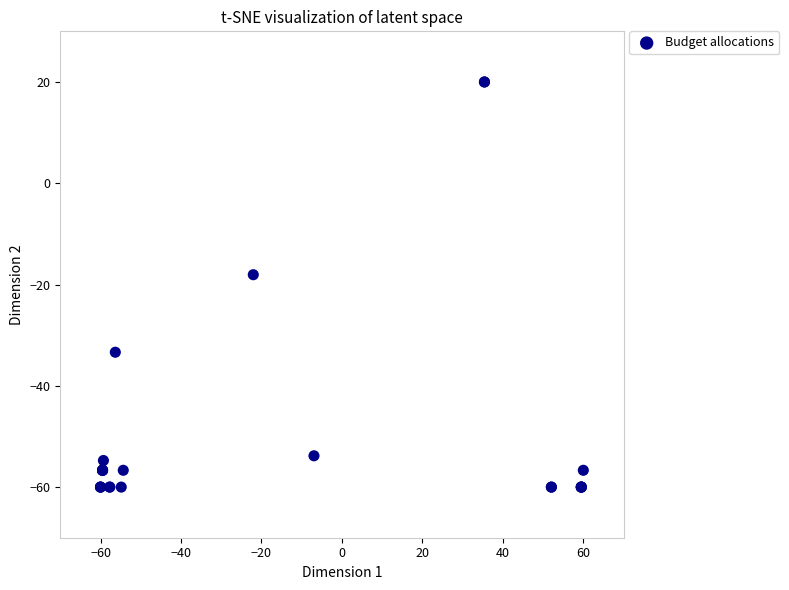

What Y value in the scatter plot is closest to -20?

-18.1